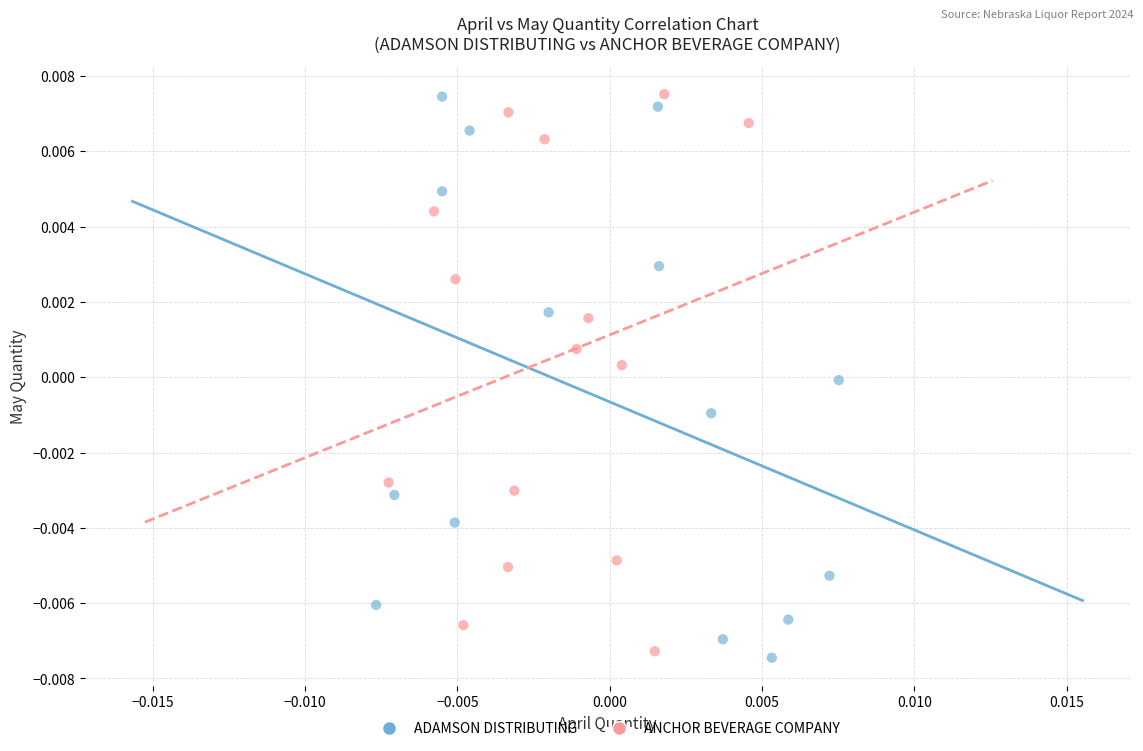

Which series has the largest Y range (max minus min)?

ADAMSON DISTRIBUTING